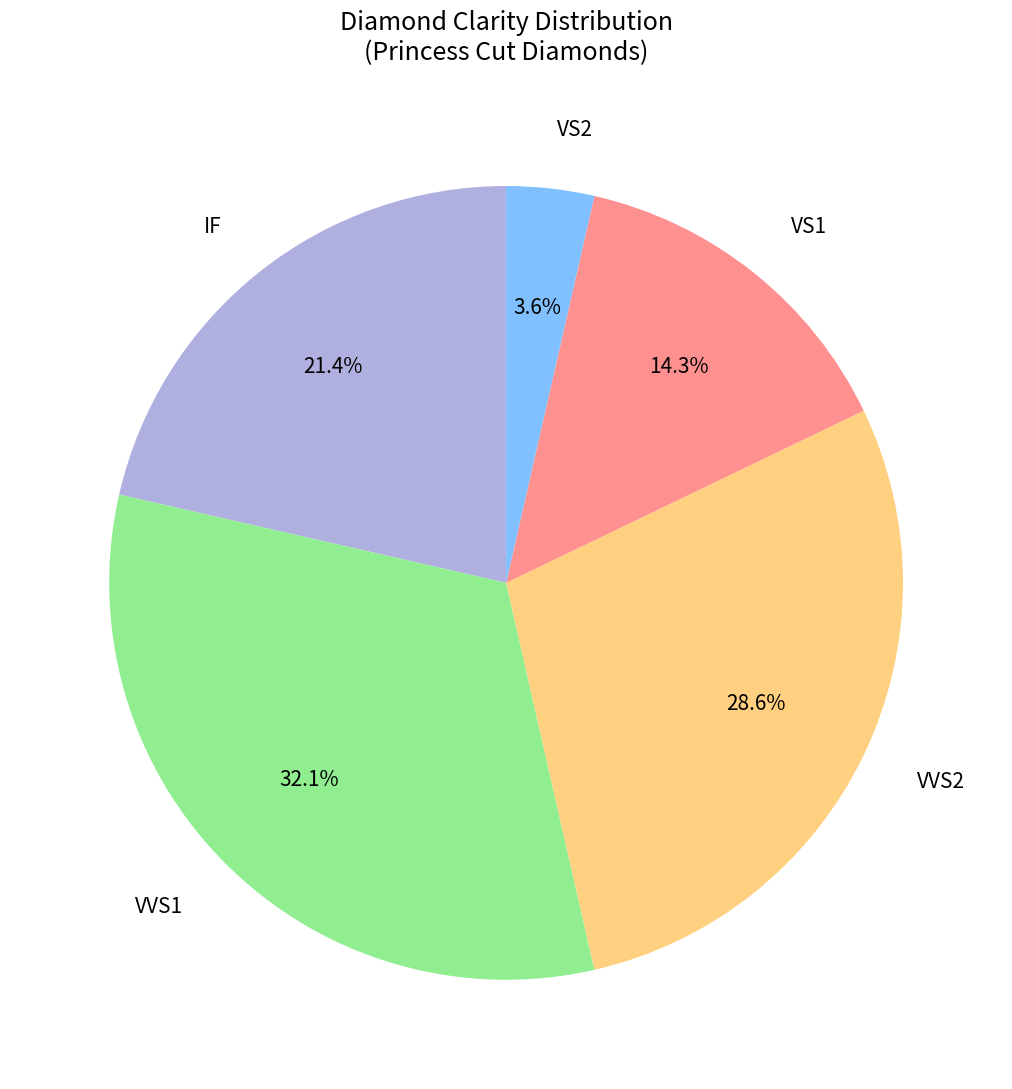

Is there a majority slice in this chart?

No